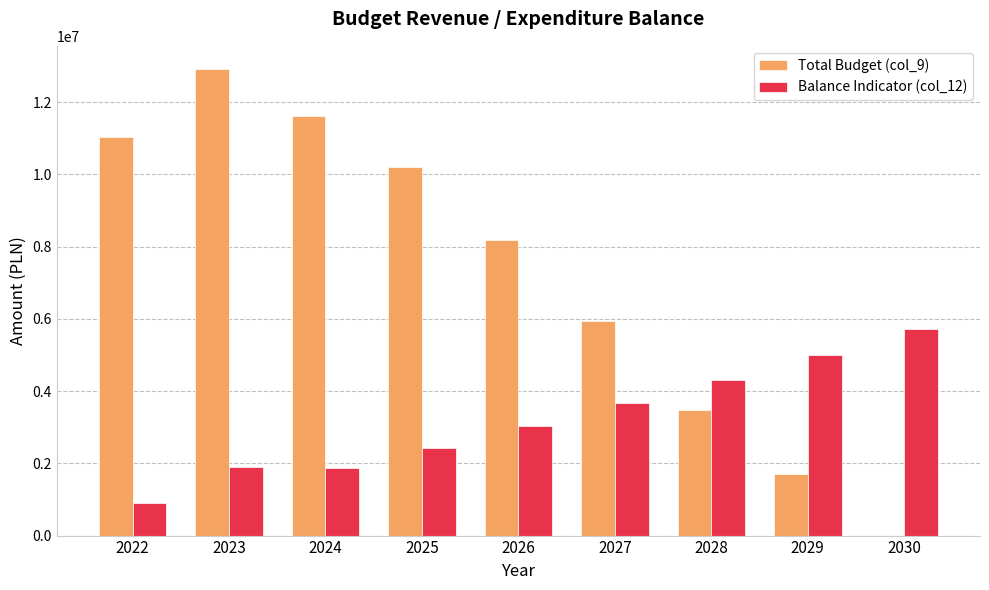

Which series has the largest range (max minus min)?

Total Budget (col_9)